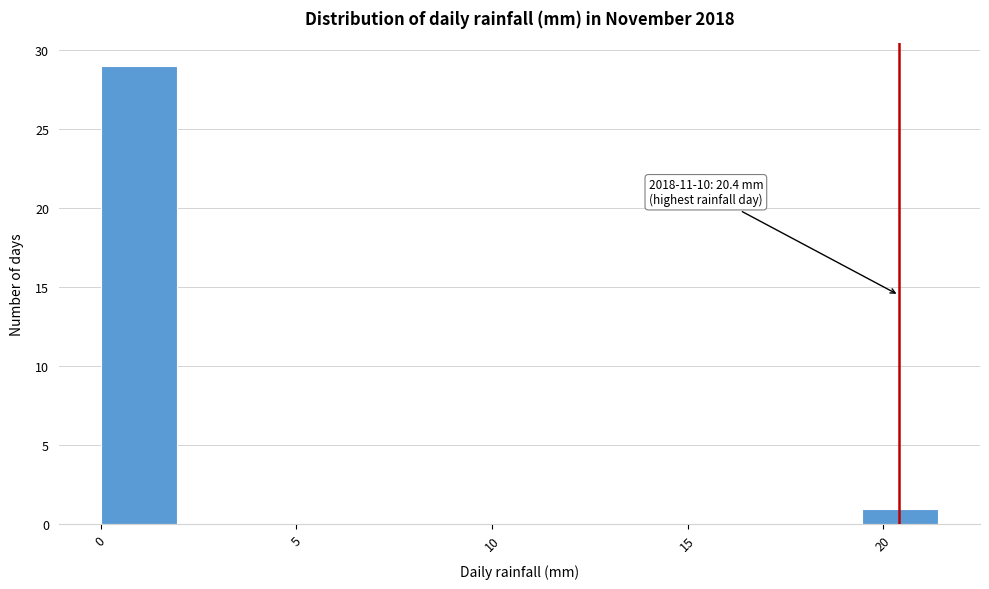

Read against the x-axis, roughly where is the centre of the tallest bar?

1.0